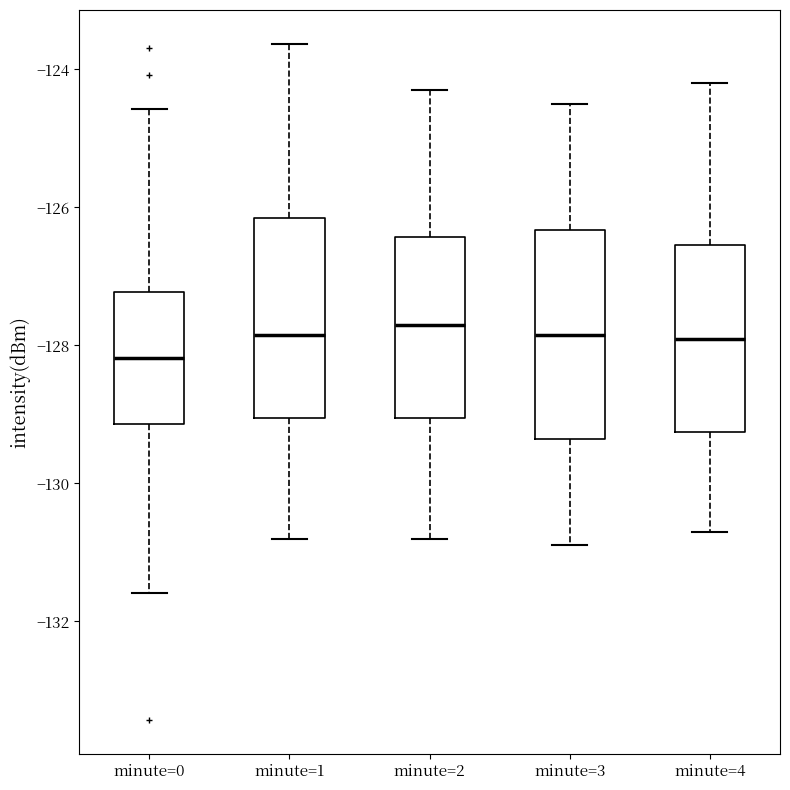

Reading left to right, transcribe this box plot: for each box, give where its median line is, the range the box spans, and where its two whiskers end, as read against the y-axis. The values are not printed on the chart, so give them approximately, as read against the axis.

minute=0: median -128.2, box -129.2 to -127.2, whiskers -131.6 to -124.6
minute=1: median -127.8, box -129.0 to -126.2, whiskers -130.8 to -123.6
minute=2: median -127.6, box -129.0 to -126.4, whiskers -130.8 to -124.2
minute=3: median -127.8, box -129.4 to -126.4, whiskers -130.8 to -124.4
minute=4: median -127.8, box -129.2 to -126.6, whiskers -130.6 to -124.2